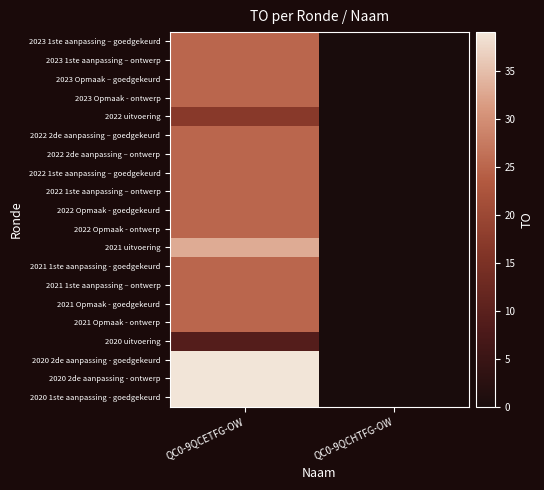

How many distinct data groups are displayed?

20